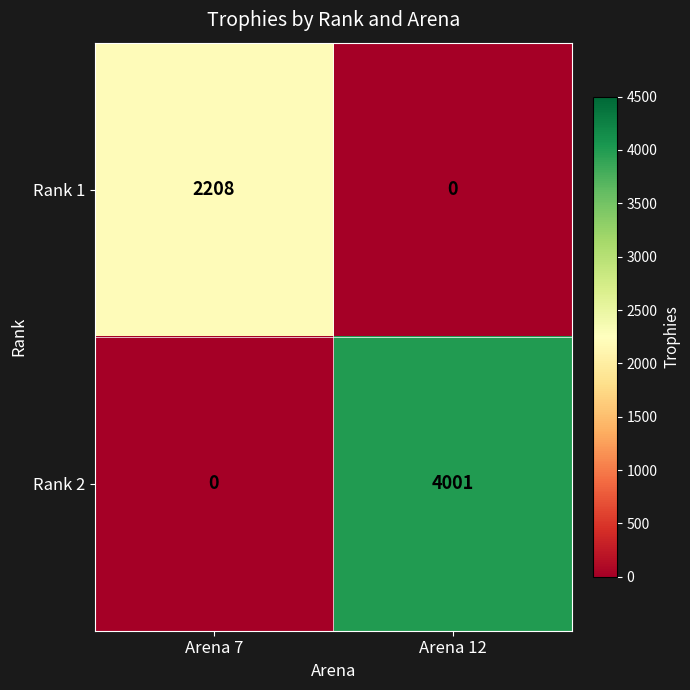

What is the spread (max minus min) of values at Arena 7?

2208